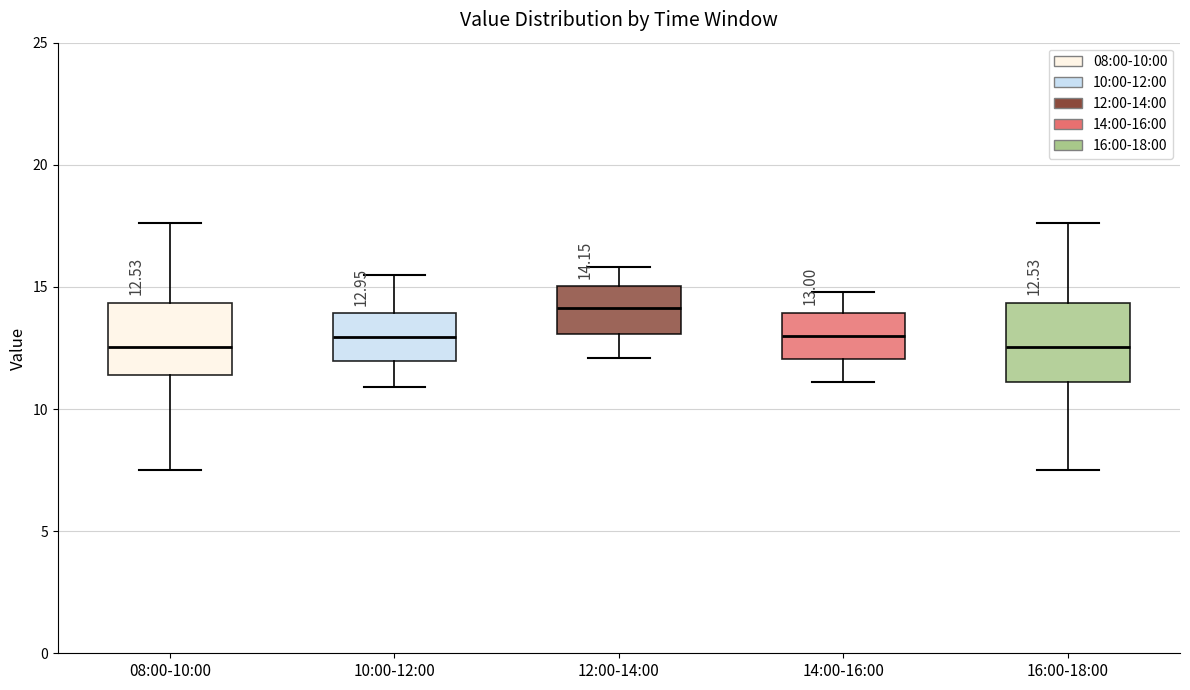

Which box's median line is the highest?

12:00-14:00